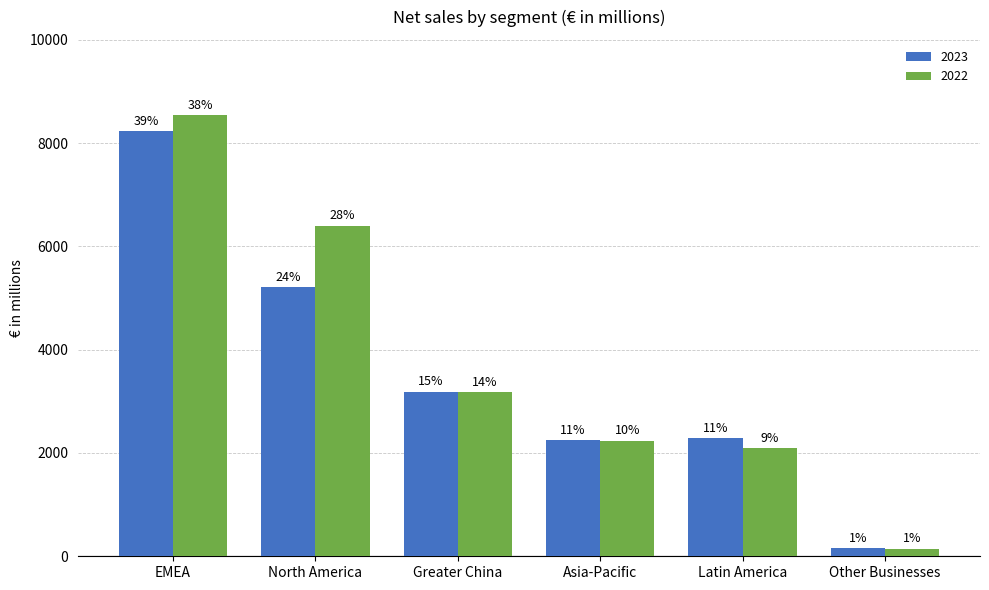

What is the difference between the second highest and second lowest values in the 2022 series?

4300